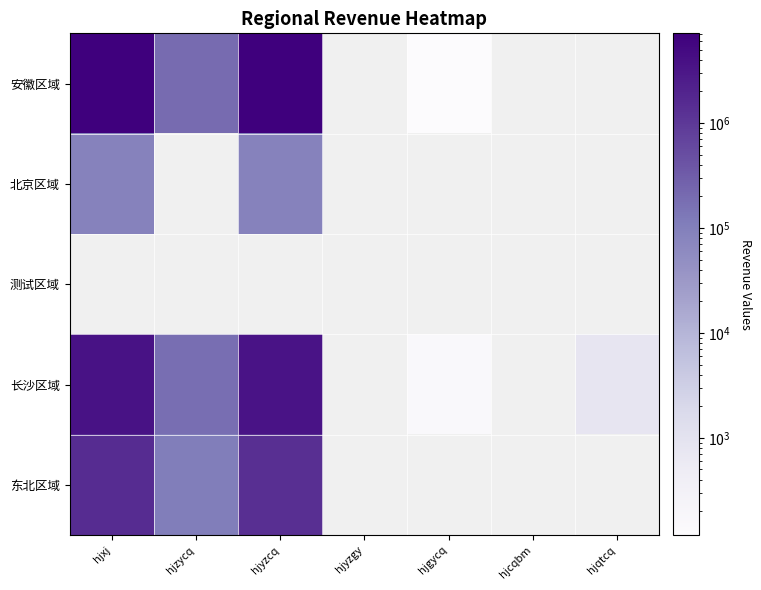

How many distinct data groups are displayed?

5